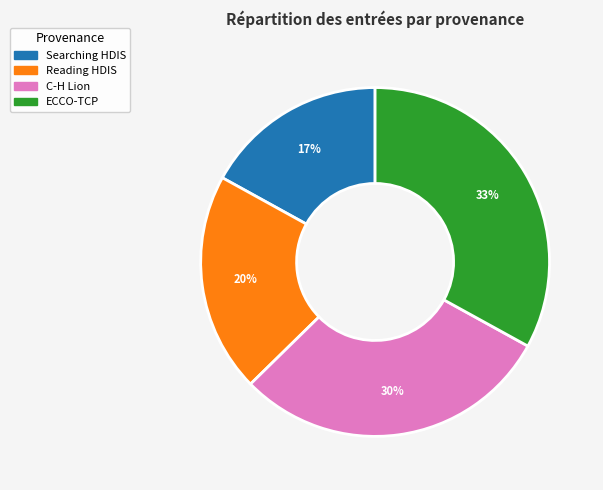

How many slices are in this pie chart?

4